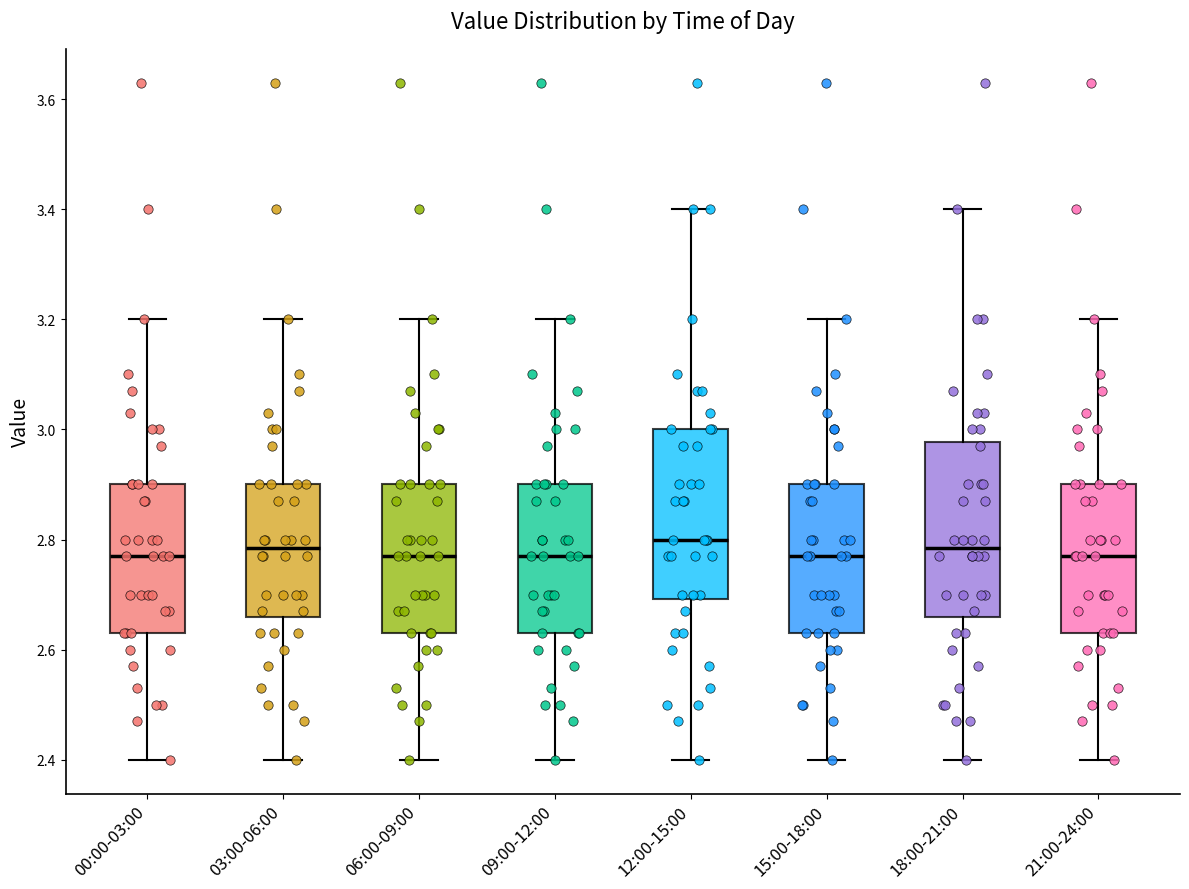

Reading left to right, transcribe this box plot: for each box, give where its median line is, the range the box spans, and where its two whiskers end, as read against the y-axis. The values are not printed on the chart, so give them approximately, as read against the axis.

00:00-03:00: median 2.78, box 2.64 to 2.90, whiskers 2.40 to 3.20
03:00-06:00: median 2.78, box 2.66 to 2.90, whiskers 2.40 to 3.20
06:00-09:00: median 2.78, box 2.64 to 2.90, whiskers 2.40 to 3.20
09:00-12:00: median 2.78, box 2.64 to 2.90, whiskers 2.40 to 3.20
12:00-15:00: median 2.80, box 2.70 to 3.00, whiskers 2.40 to 3.40
15:00-18:00: median 2.78, box 2.64 to 2.90, whiskers 2.40 to 3.20
18:00-21:00: median 2.78, box 2.66 to 2.98, whiskers 2.40 to 3.40
21:00-24:00: median 2.78, box 2.64 to 2.90, whiskers 2.40 to 3.20